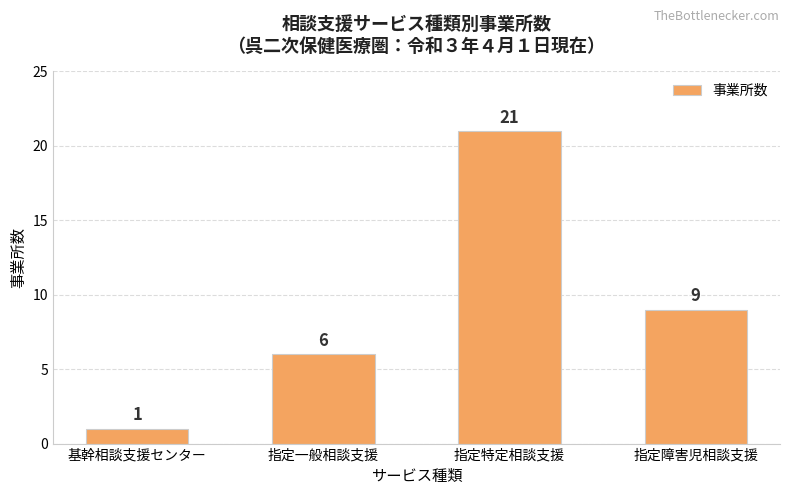

What is the difference between the maximum and second lowest values?

15